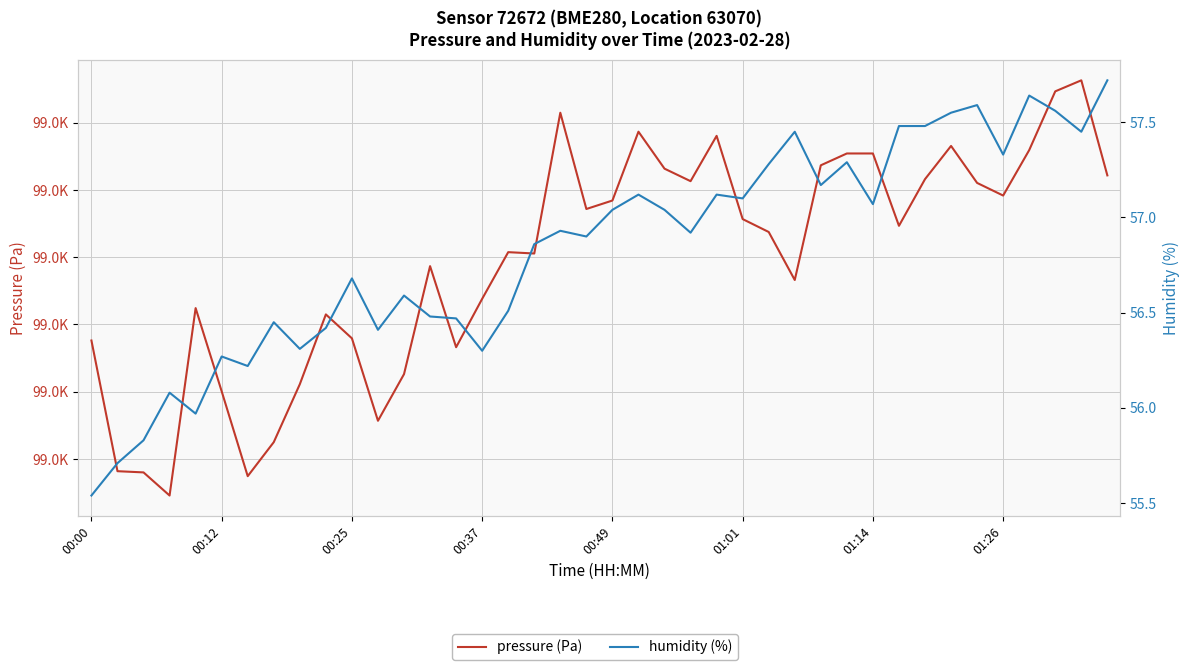

Read the humidity (%) value at 29.

57.3